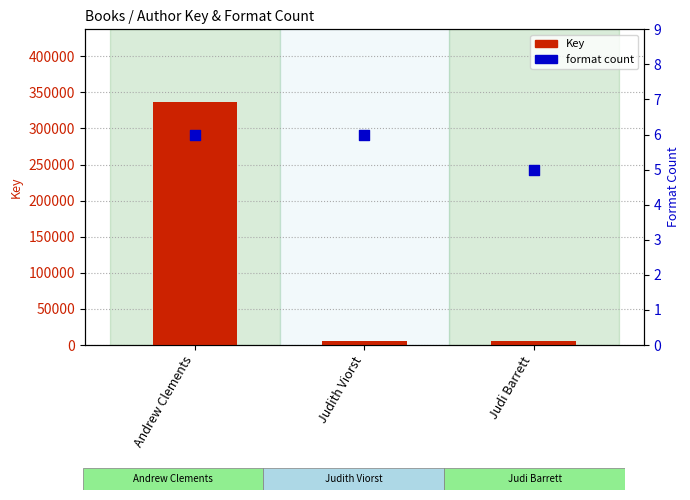

At how many categories does at least one series exceed 103429?

1